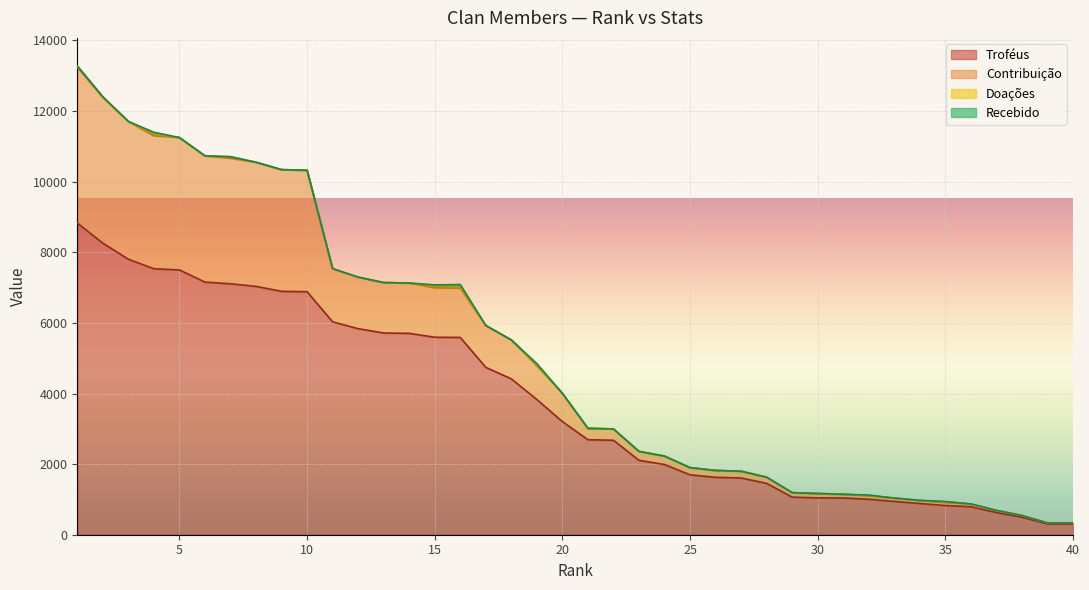

Between 10 and 11, which series saw the biggest shift?

Contribuição